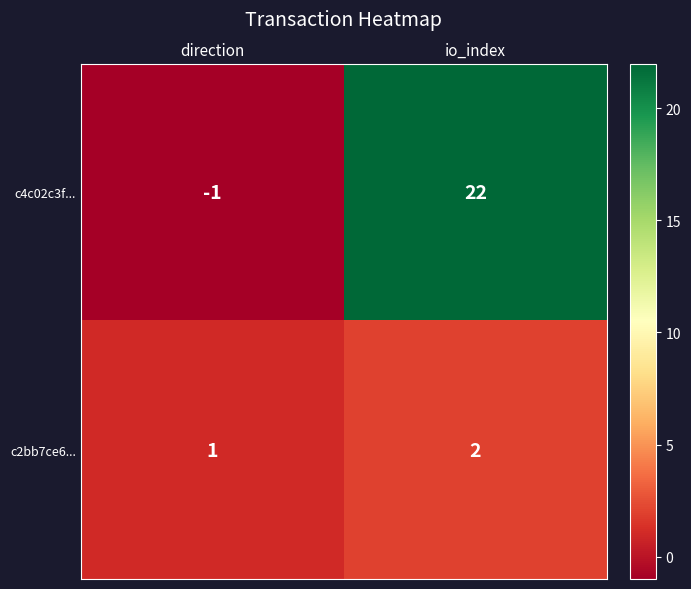

Which series has the largest total across all categories?

c4c02c3f...